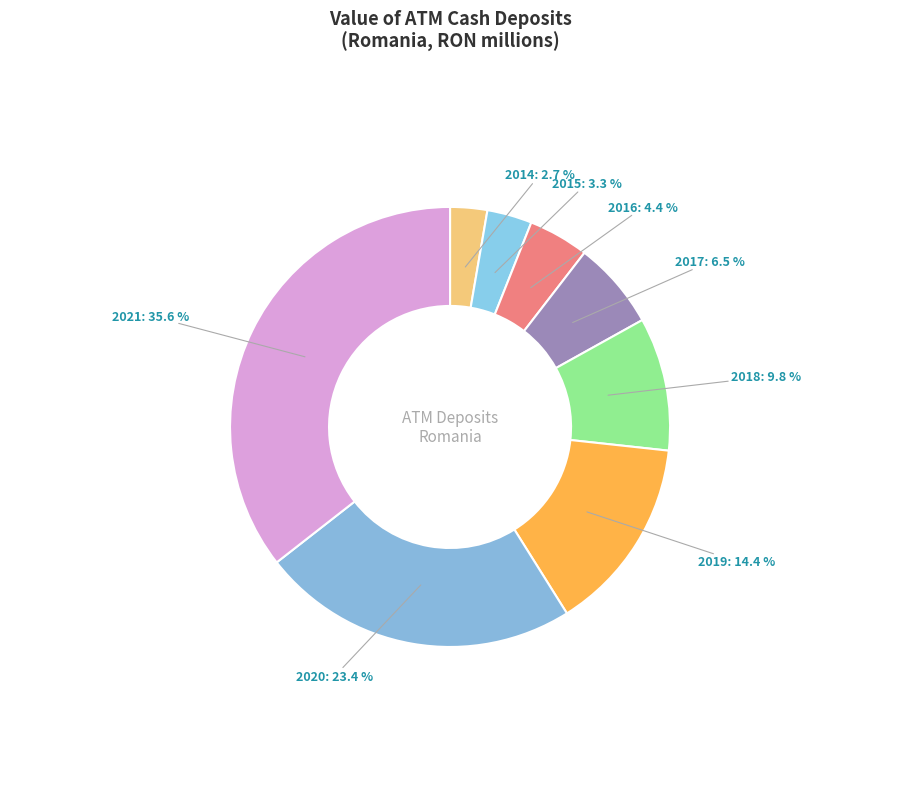

Does 2017 represent more than half of the total?

No